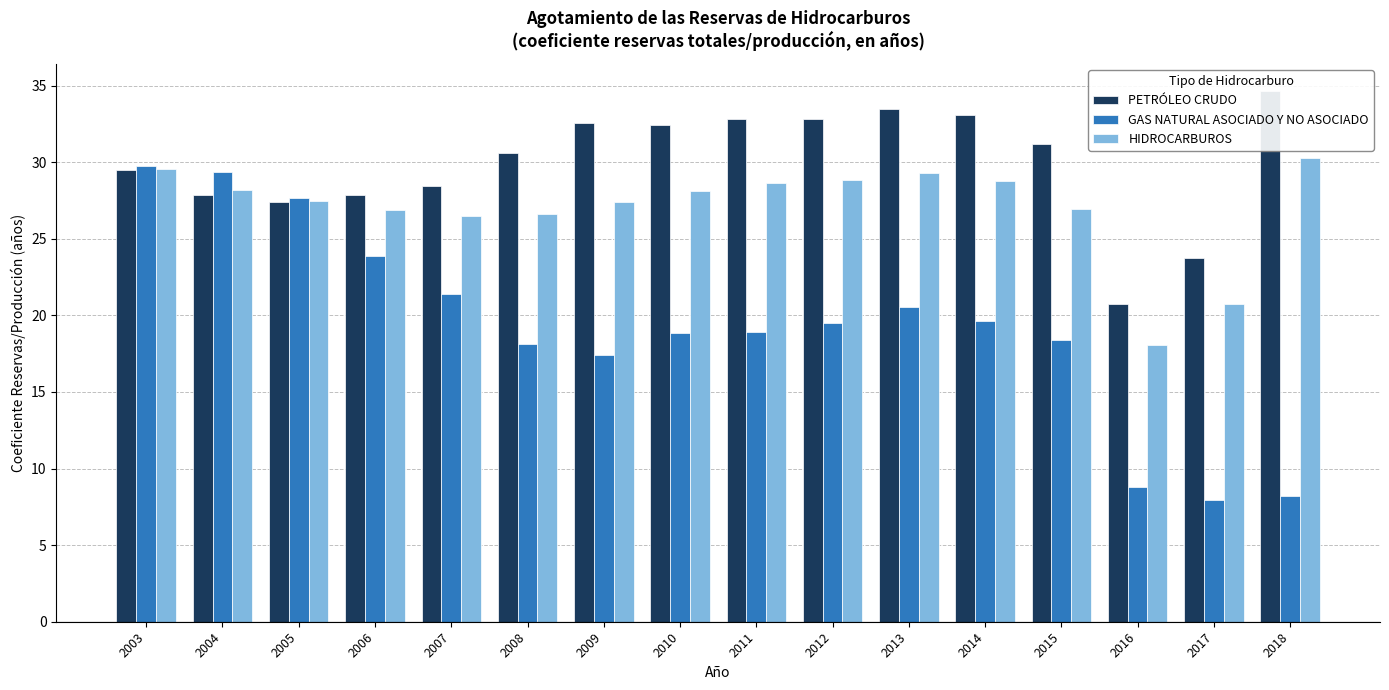

What is the value of the HIDROCARBUROS bar at the 14th from the left?

18.1